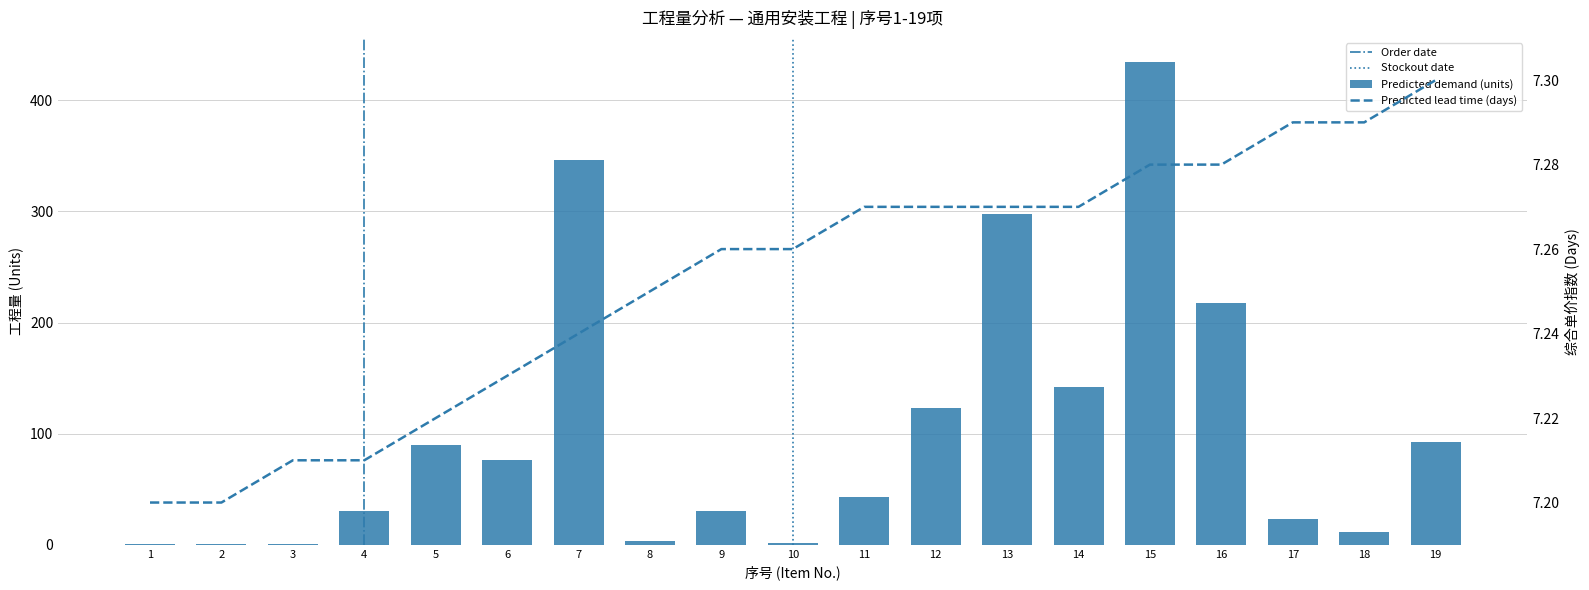

Which label corresponds to the largest value in the chart?

15